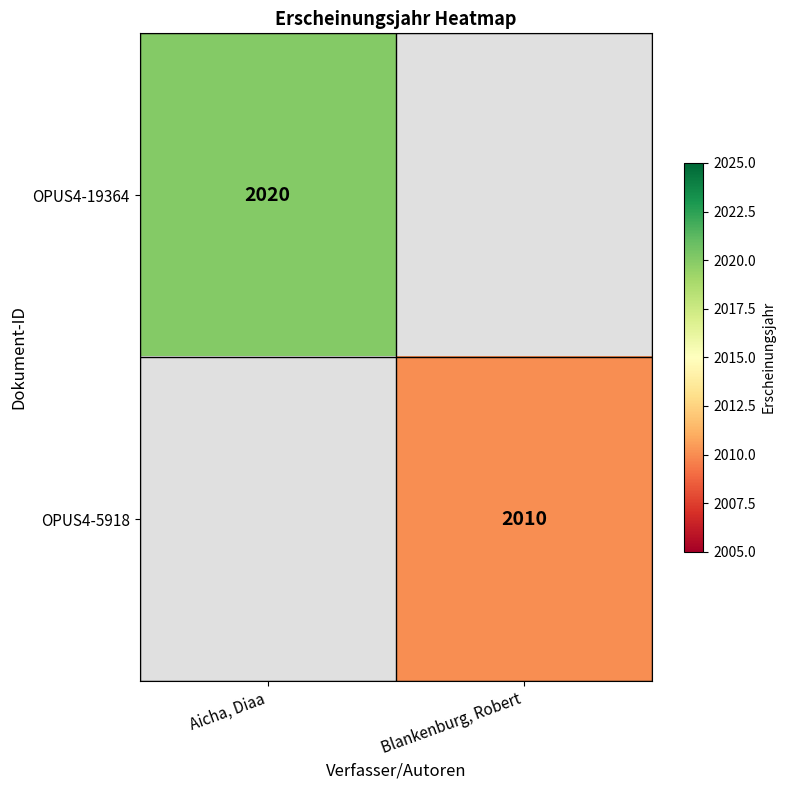

The value of OPUS4-19364 at Aicha, Diaa is 677. True or false?

False